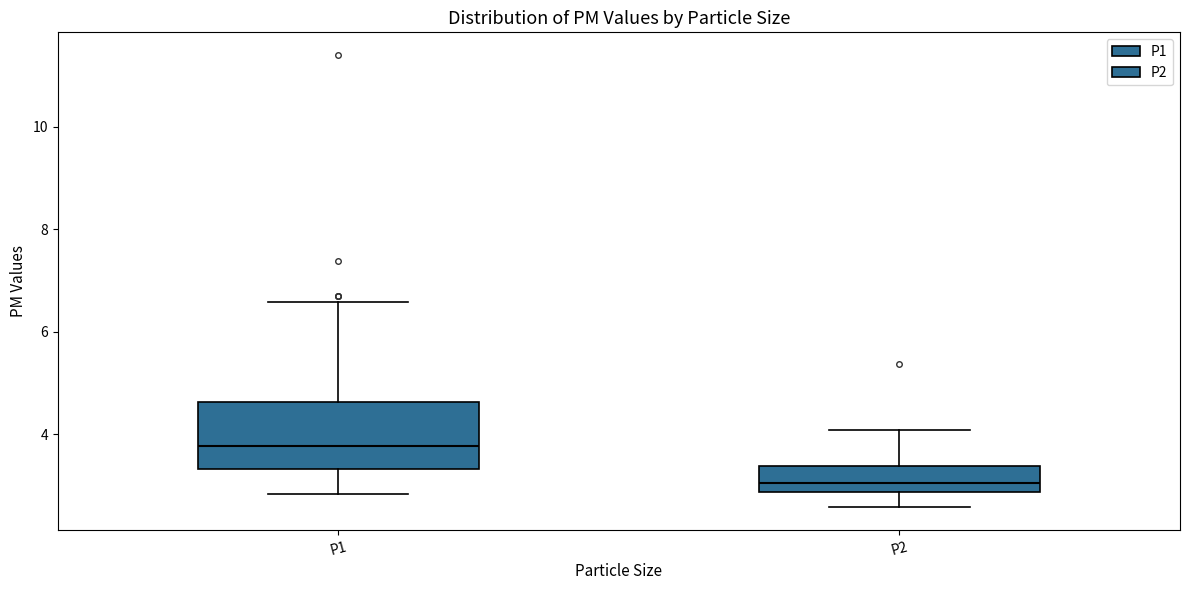

Reading left to right, transcribe this box plot: for each box, give where its median line is, the range the box spans, and where its two whiskers end, as read against the y-axis. The values are not printed on the chart, so give them approximately, as read against the axis.

P1: median 3.8, box 3.4 to 4.6, whiskers 2.8 to 6.6
P2: median 3.0, box 2.8 to 3.4, whiskers 2.6 to 4.0